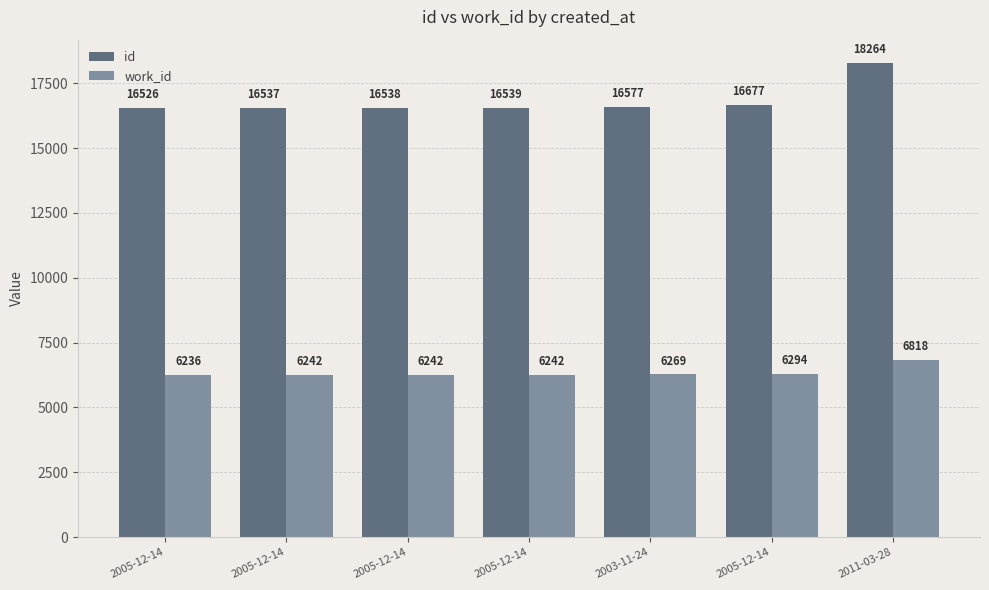

True or false: work_id has a value of 6242 at 2005-12-14.

True